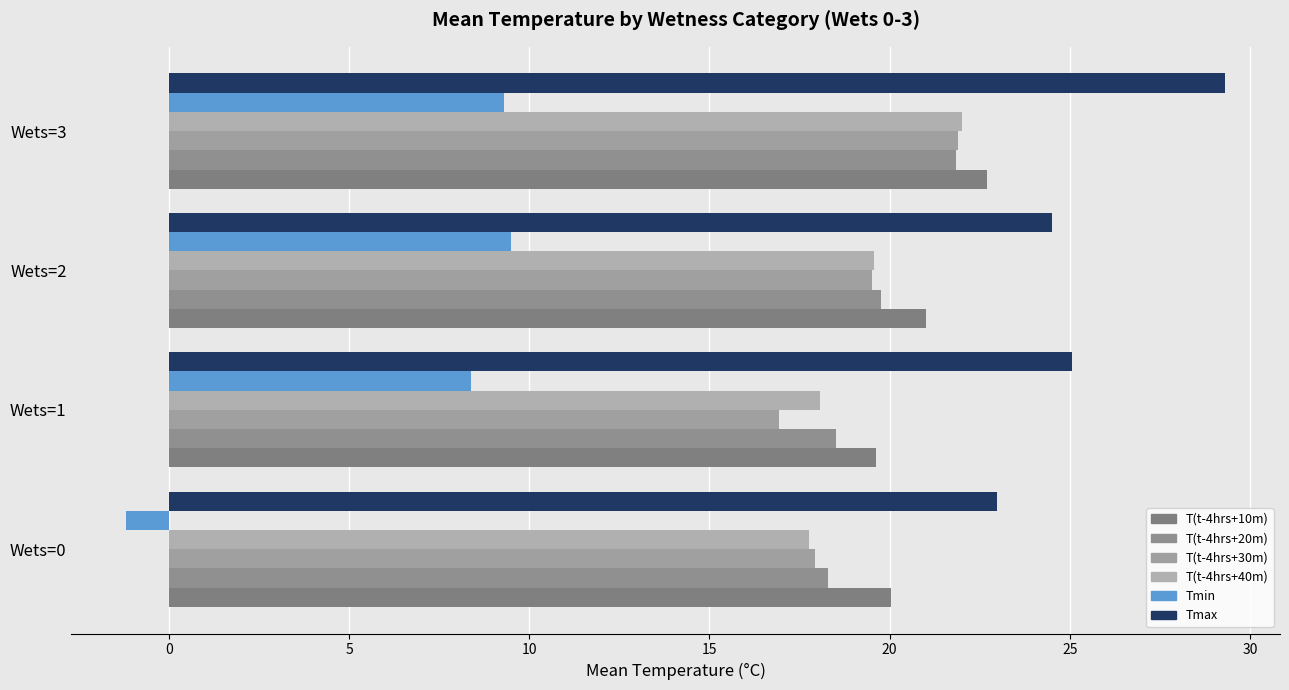

How many distinct data groups are displayed?

6